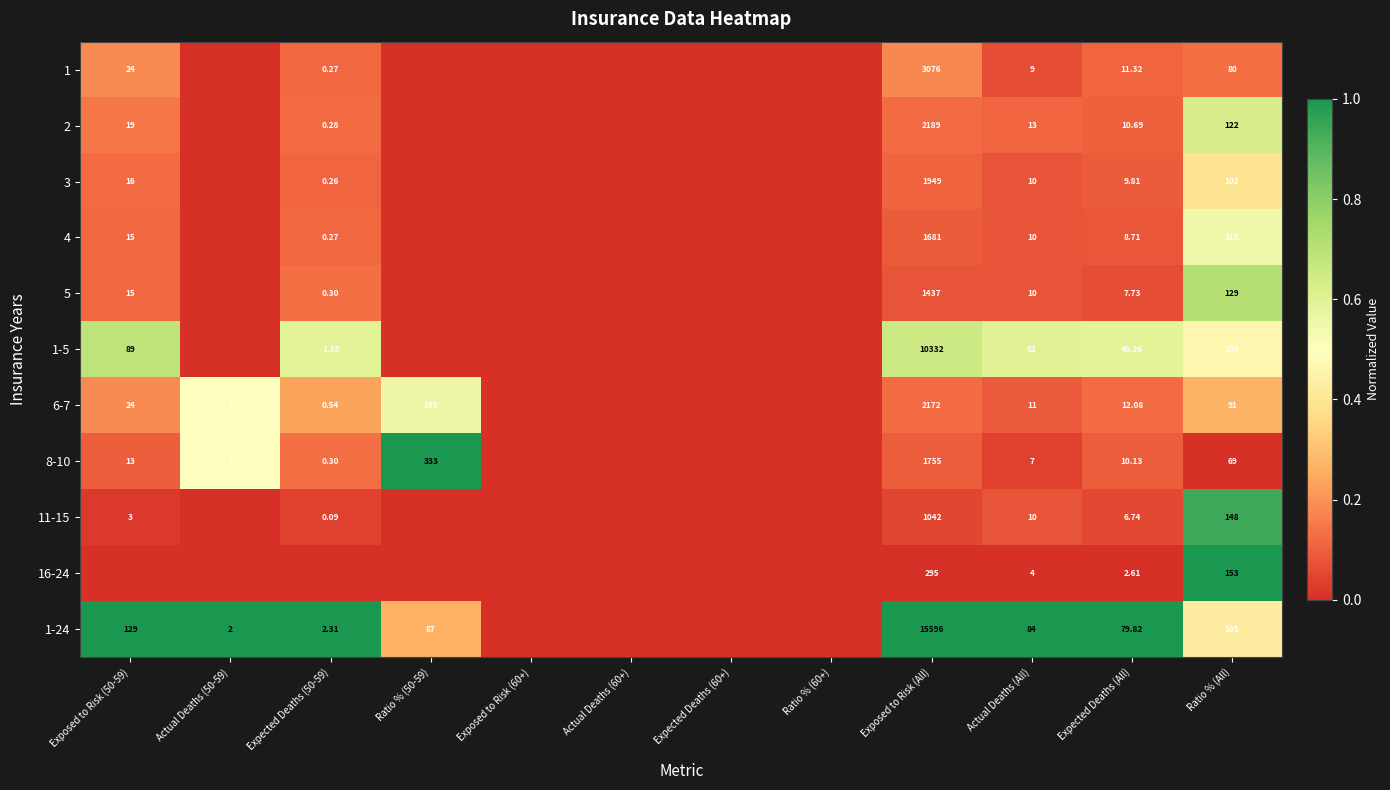

Is it true that 16-24 equals 0.0 at Expected Deaths (50-59)?

True